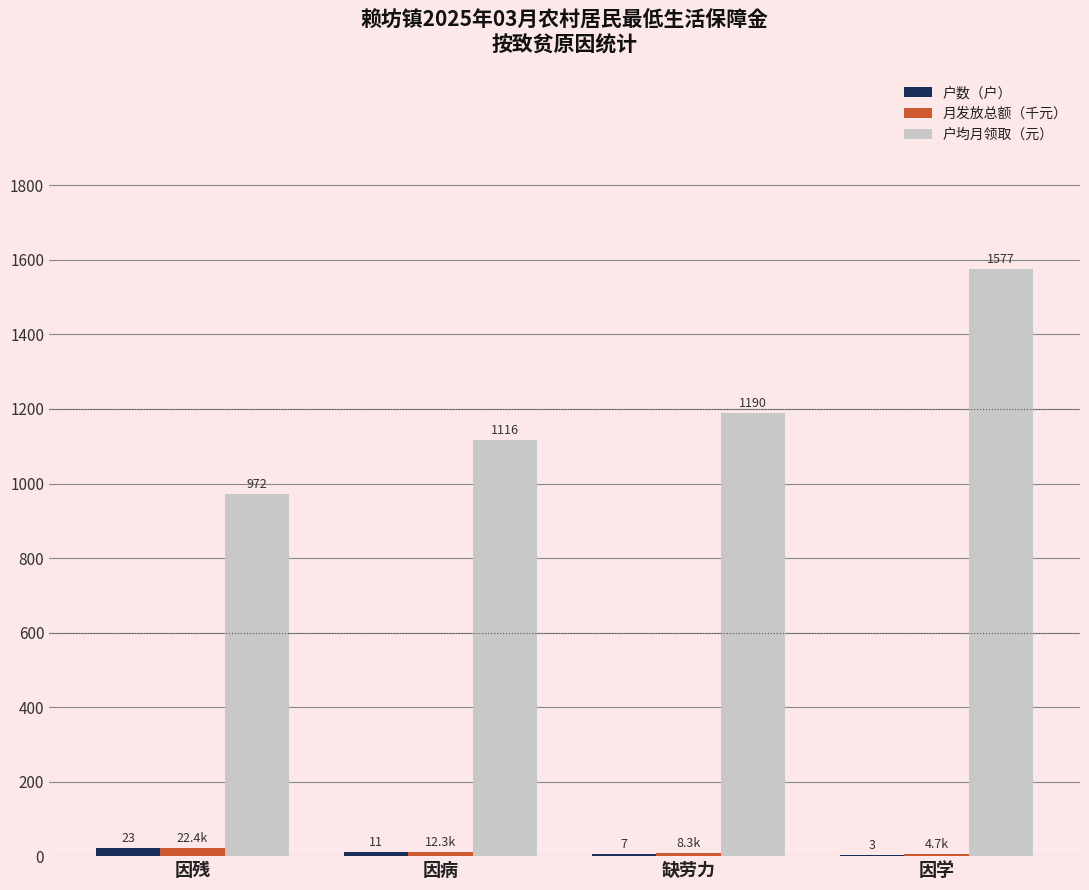

How many groups of bars are there?

4